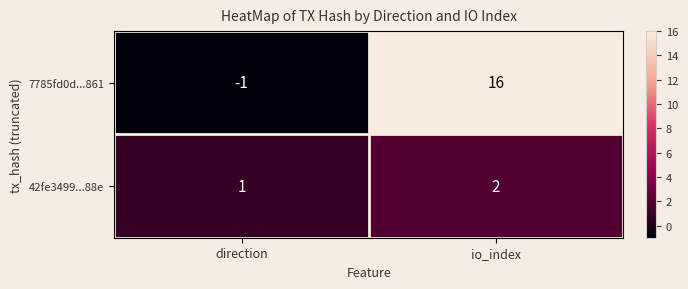

Reading right to left, extract all data points from this chart.

7785fd0d...861: 16	-1
42fe3499...88e: 2	1